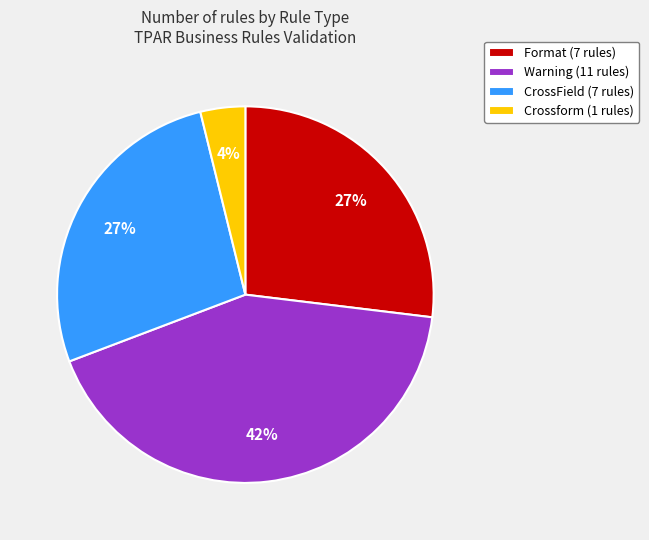

To the nearest percent, what portion does Crossform (1 rules) represent?

4%